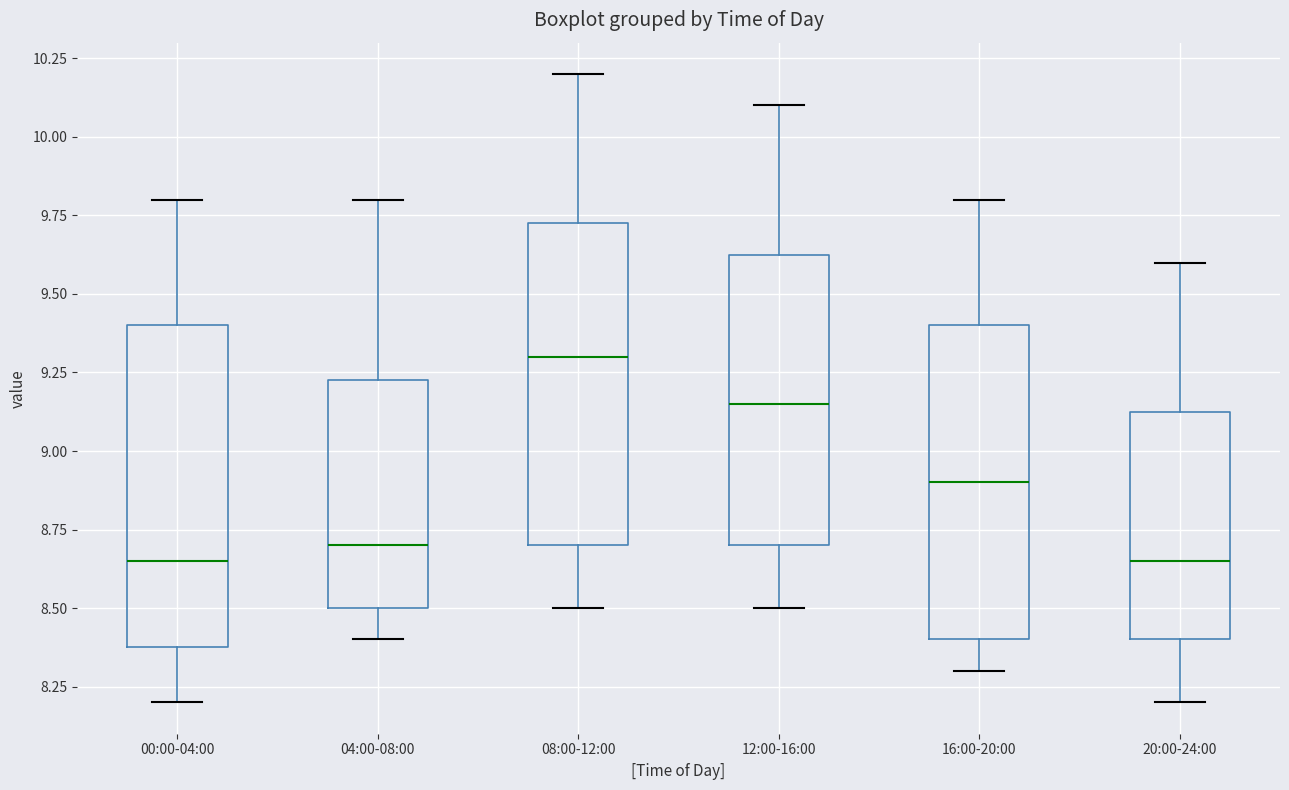

Where does the lower whisker of the box for 08:00-12:00 end on the y-axis? The values are not printed on the chart, so give them approximately, as read against the axis.

8.50